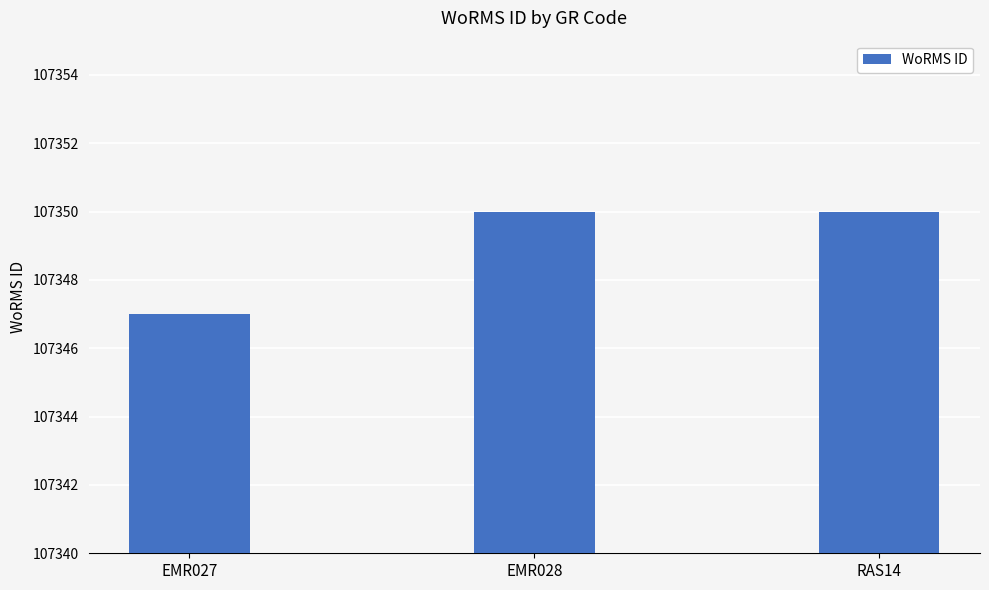

Between EMR027 and RAS14, which is larger?

RAS14